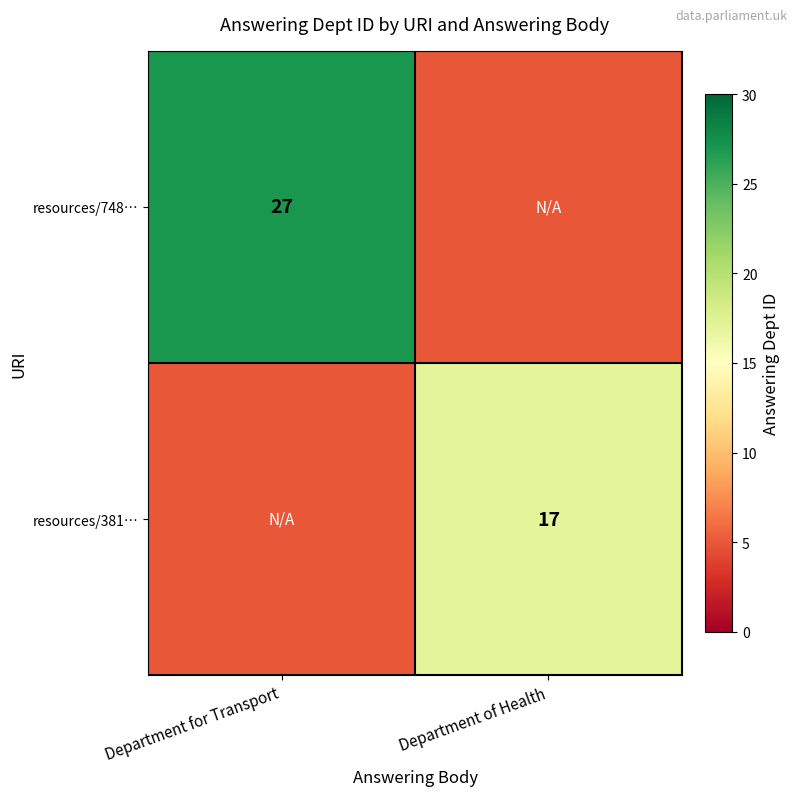

Which label corresponds to the largest value in the chart?

Department for Transport